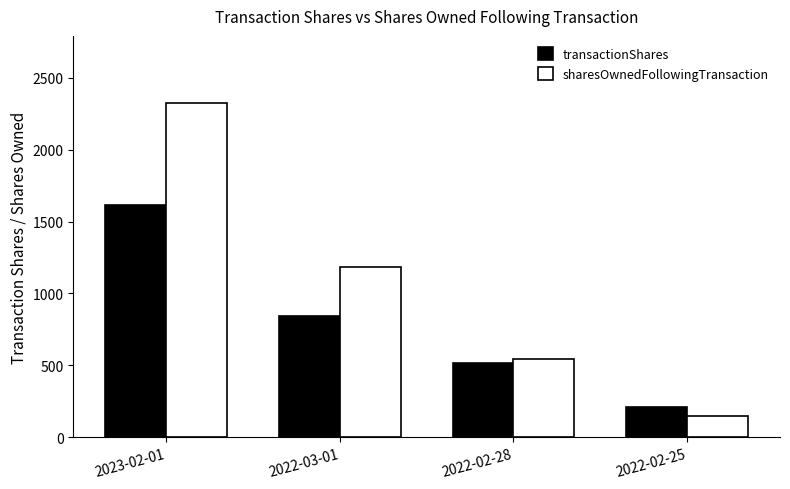

What is the difference between the maximum and minimum values in the sharesOwnedFollowingTransaction series?

2176